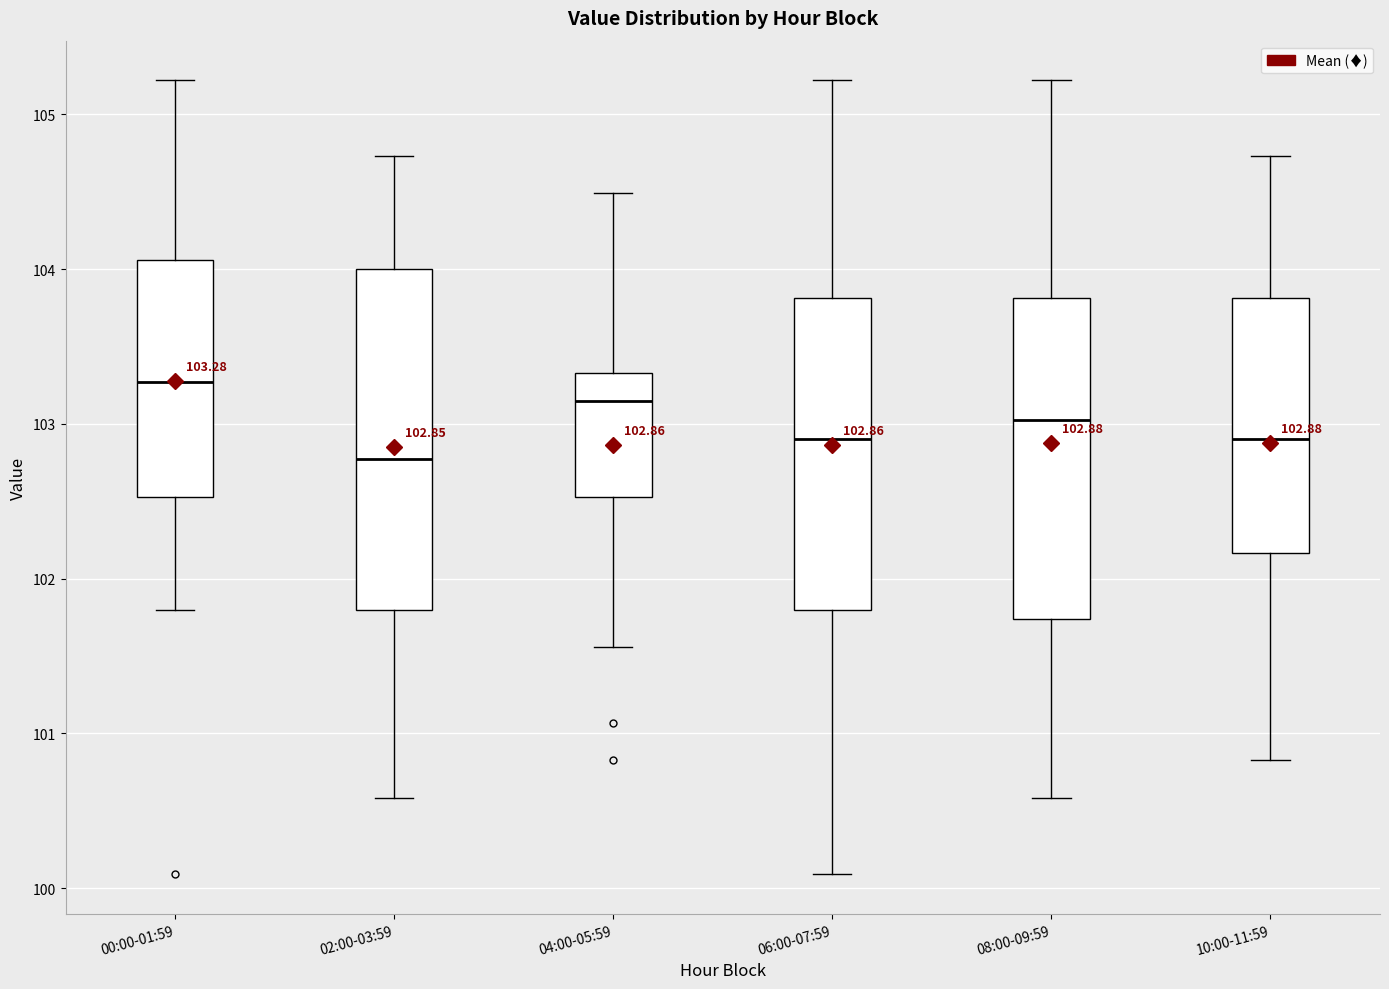

Which box is the tallest, from its lower edge to its upper edge?

02:00-03:59